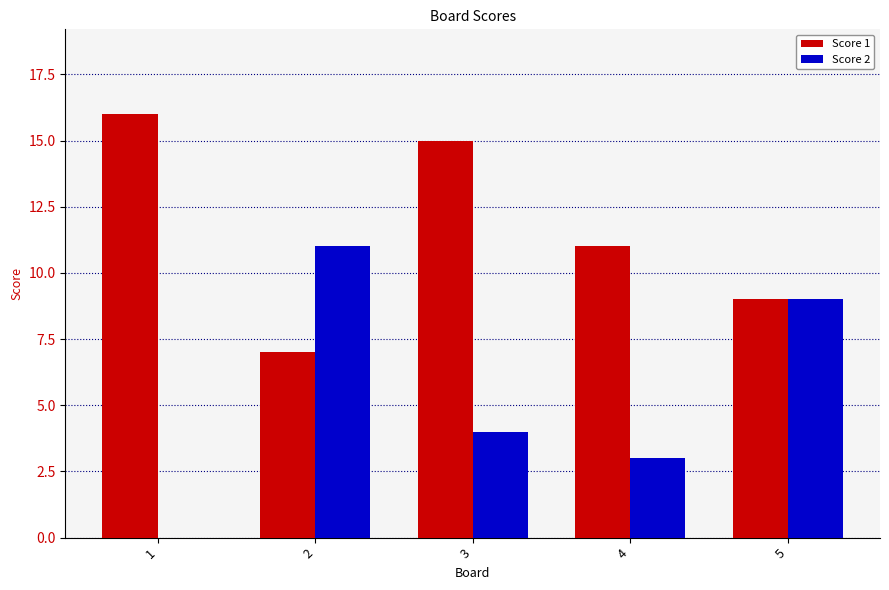

True or false: Score 1 has a value of 25 at 1.

False